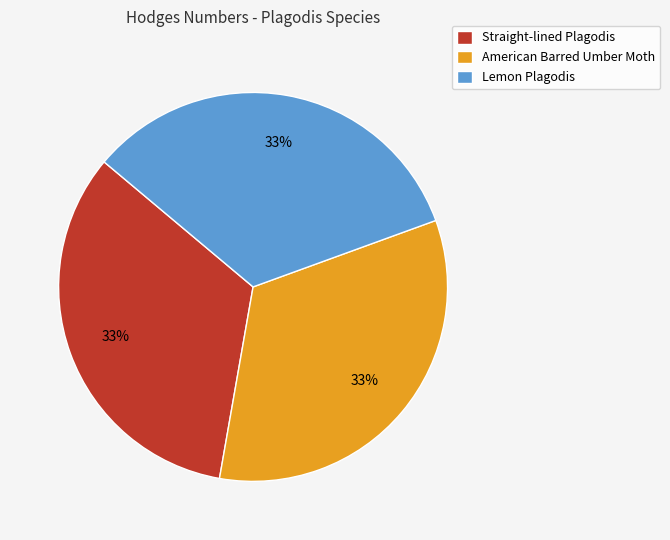

How many segments does this pie chart have?

3